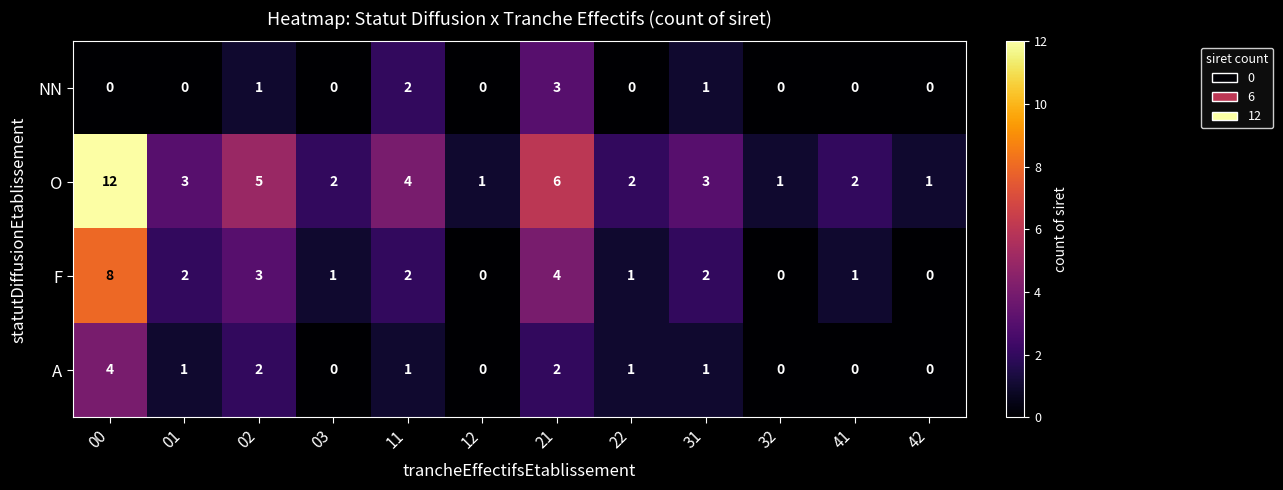

What is the difference between the maximum and second lowest values in the F series?

8